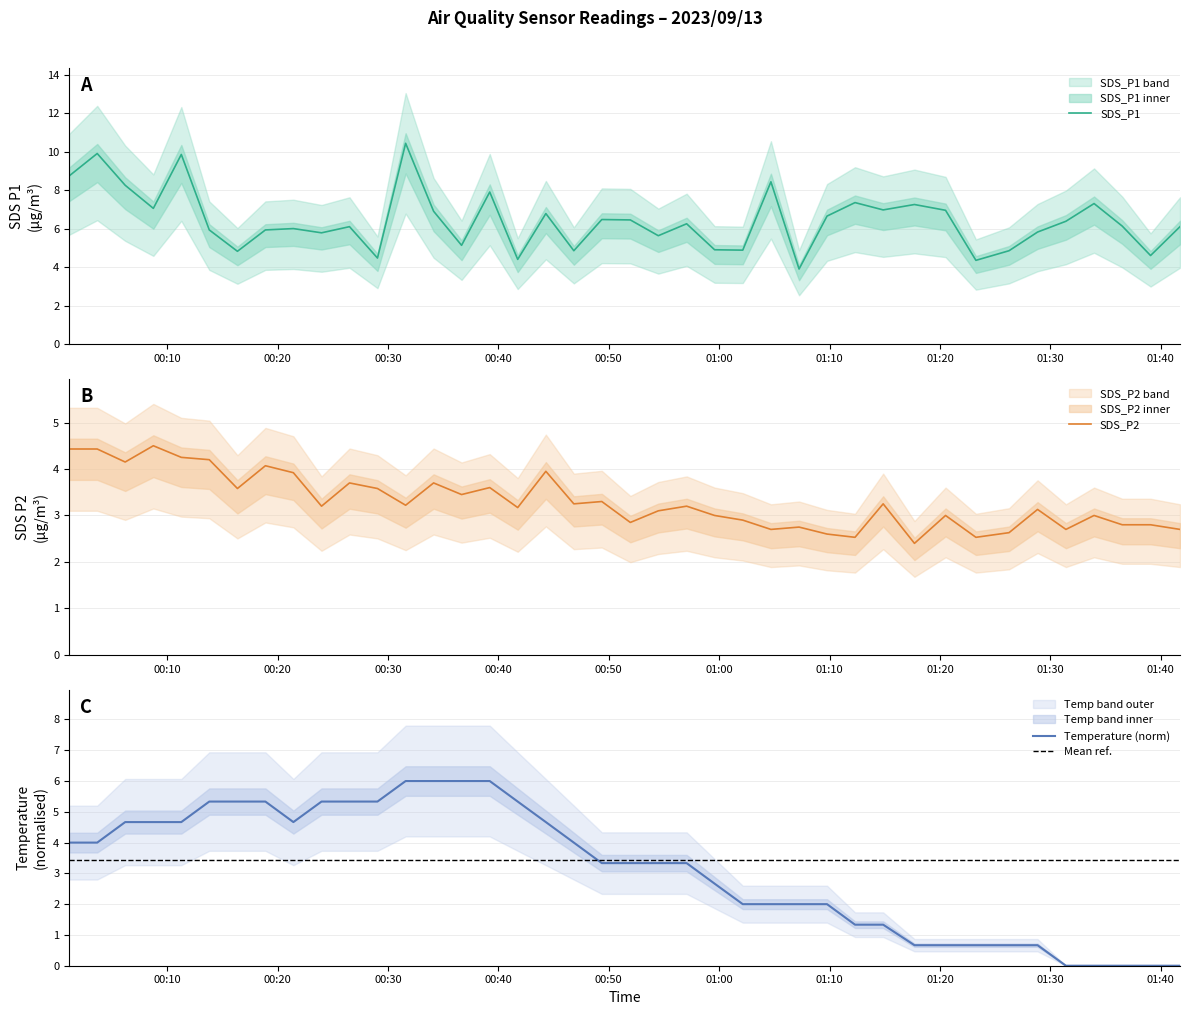

Reading right to left, extract all data points from this chart.

SDS_P1: 6.1	4.6	6.1	7.3	6.4	5.8	4.8	4.3	7.0	7.2	7.0	7.3	6.7	3.9	8.4	4.9	4.9	6.2	5.6	6.5	6.5	4.8	6.8	4.4	7.9	5.1	6.9	10.4	4.5	6.1	5.8	6.0	5.9	4.8	5.9	9.8	7.0	8.2	9.9	8.7
SDS_P2: 2.7	2.8	2.8	3.0	2.7	3.1	2.6	2.5	3.0	2.4	3.2	2.5	2.6	2.8	2.7	2.9	3.0	3.2	3.1	2.9	3.3	3.2	4.0	3.2	3.6	3.5	3.7	3.2	3.6	3.7	3.2	3.9	4.1	3.6	4.2	4.2	4.5	4.2	4.4	4.4
Temp: 0.0	0.0	0.0	0.0	0.0	0.7	0.7	0.7	0.7	0.7	1.3	1.3	2.0	2.0	2.0	2.0	2.7	3.3	3.3	3.3	3.3	4.0	4.7	5.3	6.0	6.0	6.0	6.0	5.3	5.3	5.3	4.7	5.3	5.3	5.3	4.7	4.7	4.7	4.0	4.0